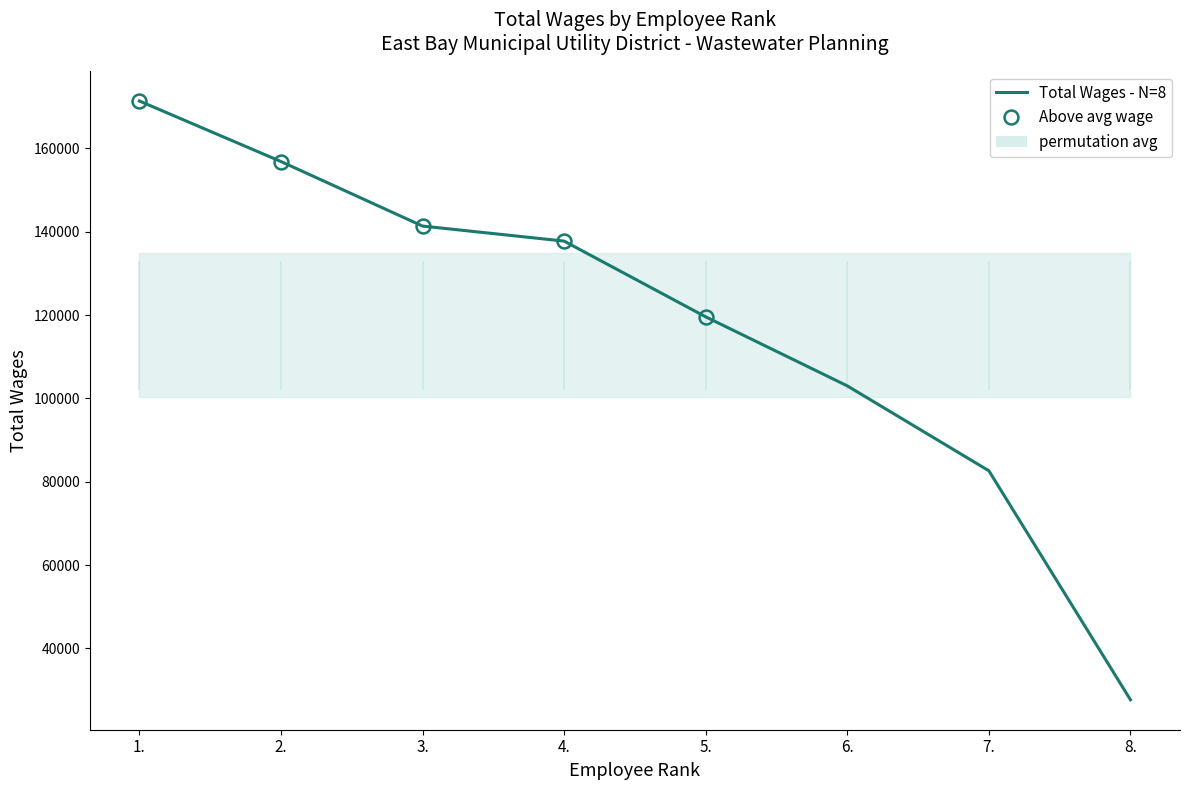

What is the average value?

117543